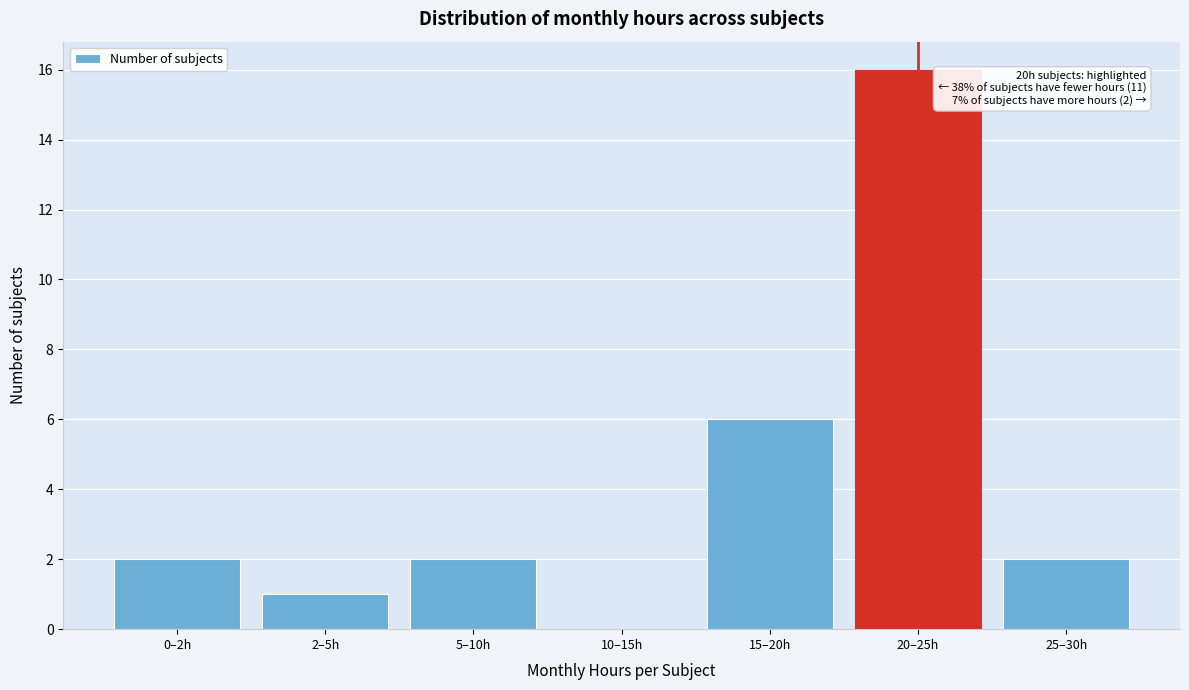

Reading right to left, extract all data points from this chart.

25–30h=2	20–25h=16	15–20h=6	10–15h=0	5–10h=2	2–5h=1	0–2h=2